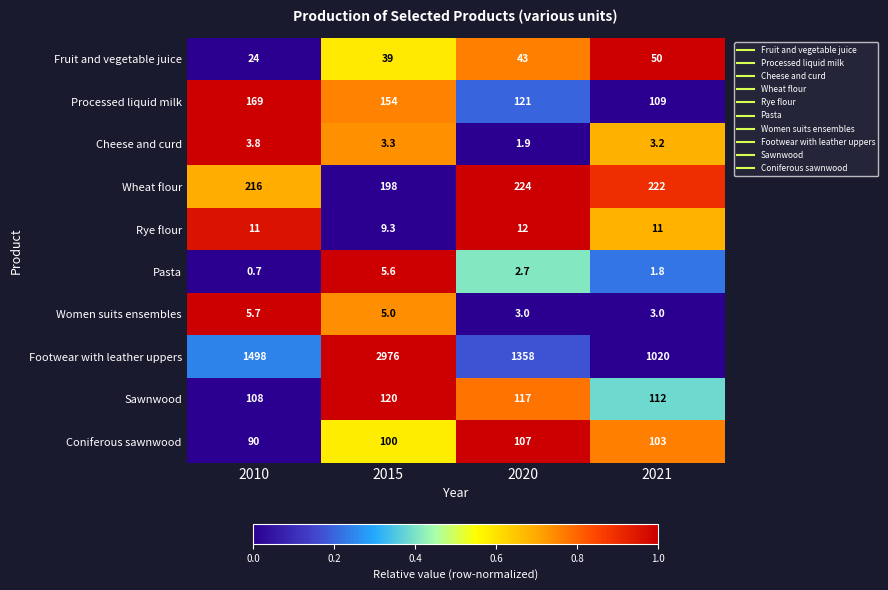

What is the difference between the highest and lowest values at 2020?

1356.1